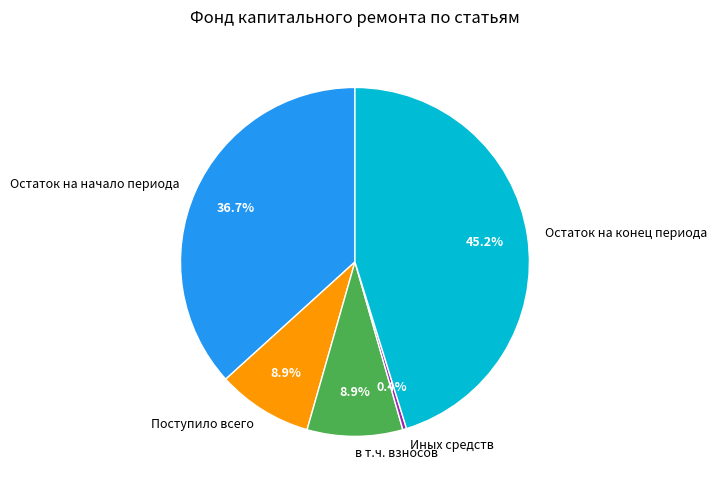

Is there a majority slice in this chart?

No